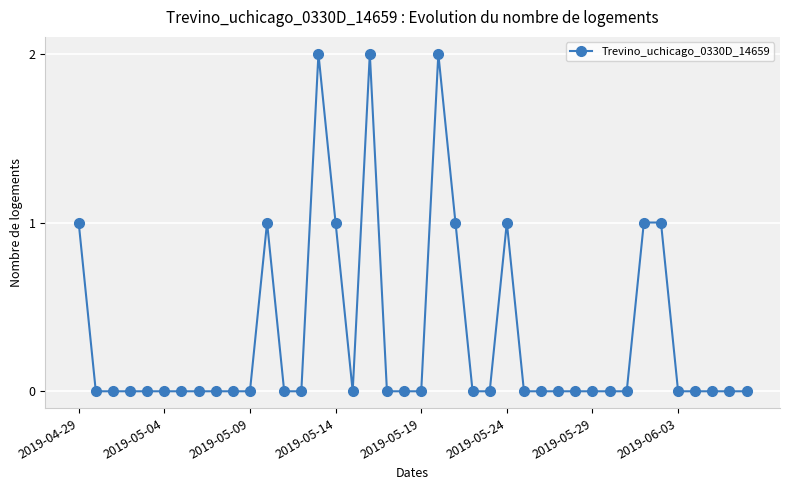

What is the sum of all values?

13